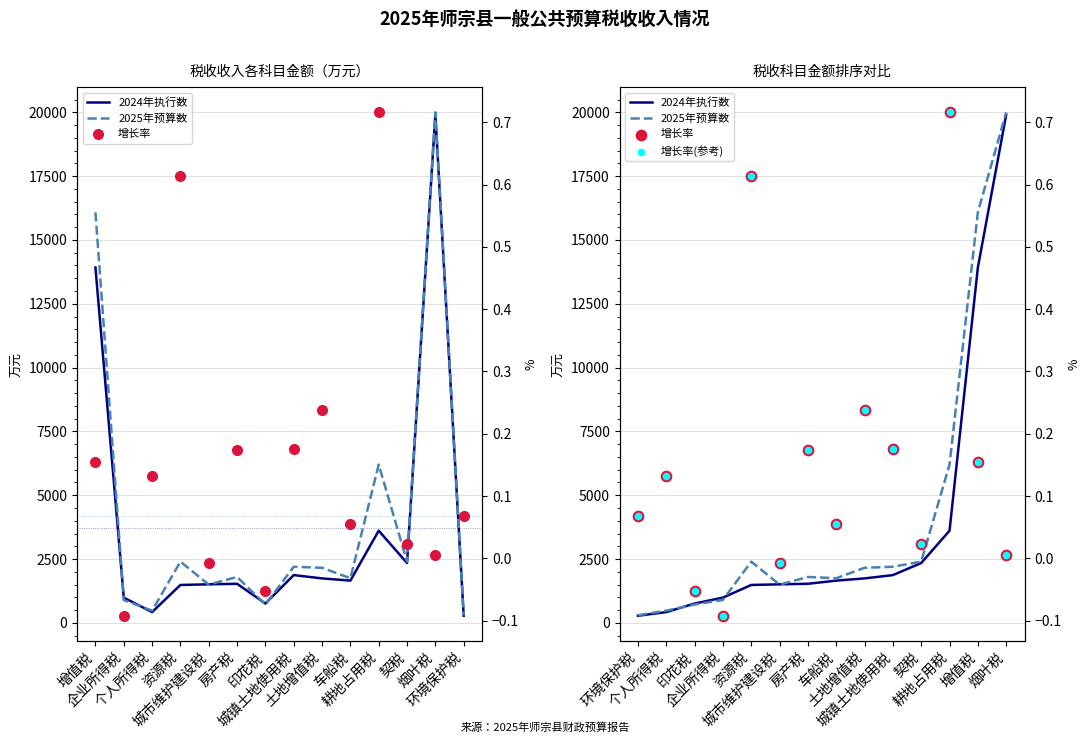

Is the value of 增长率 at 城镇土地使用税 greater than the value of 2024年执行数 at 城镇土地使用税?

No